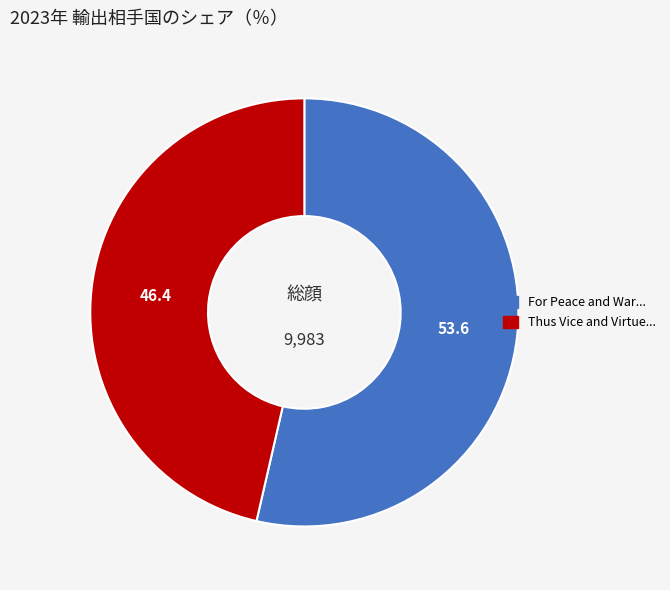

Is there any slice that represents more than half of the pie?

Yes